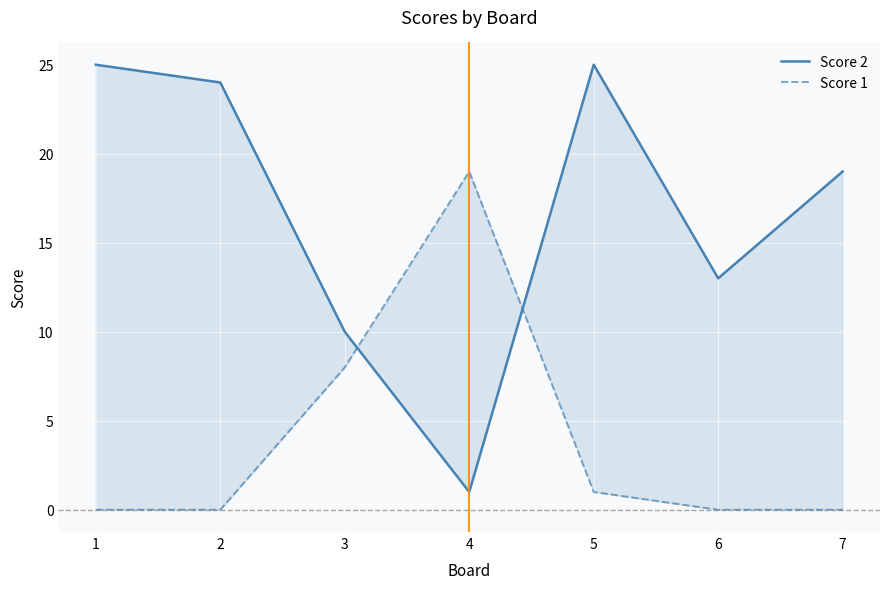

Reading right to left, what are all the values shown in this chart?

Score 2: 19	13	25	1	10	24	25
Score 1: 0	0	1	19	8	0	0